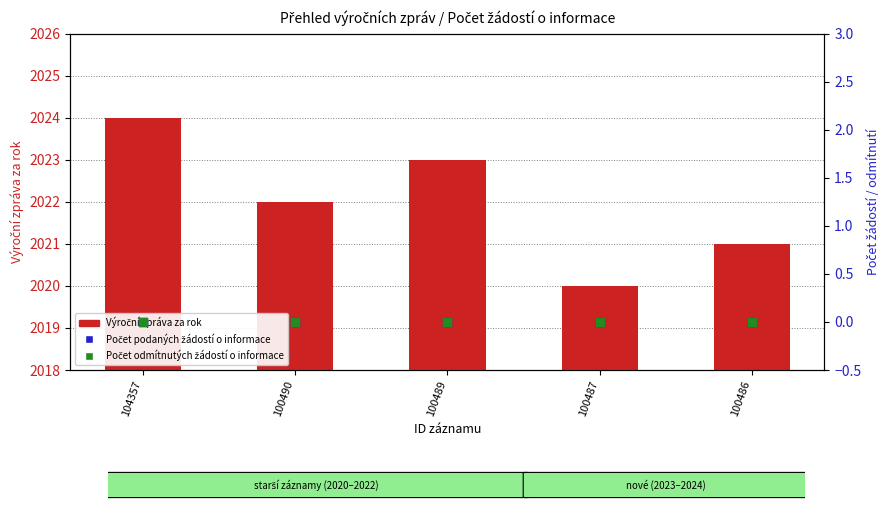

Which series reaches the minimum Y coordinate?

Počet podaných žádostí o informace